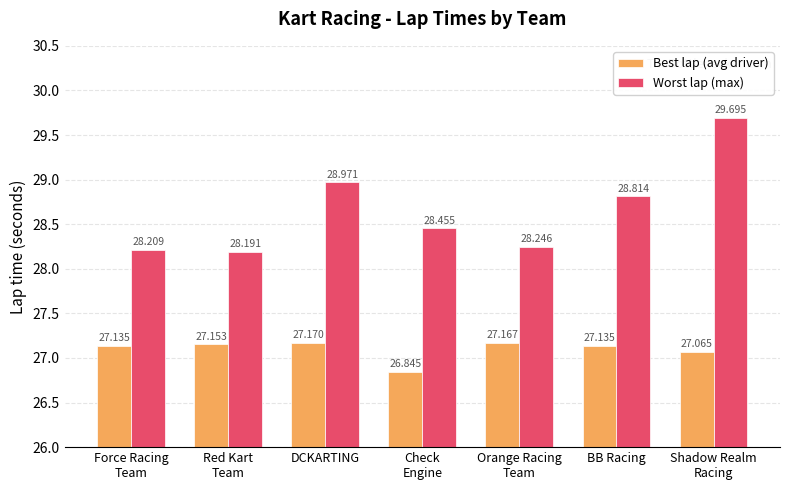

Reading right to left, list all the values displayed in this chart.

Best lap (avg driver): Shadow Realm
Racing=27.1	BB Racing=27.1	Orange Racing
Team=27.2	Check
Engine=26.8	DCKARTING=27.2	Red Kart
Team=27.2	Force Racing
Team=27.1
Worst lap (max): Shadow Realm
Racing=29.7	BB Racing=28.8	Orange Racing
Team=28.2	Check
Engine=28.5	DCKARTING=29.0	Red Kart
Team=28.2	Force Racing
Team=28.2